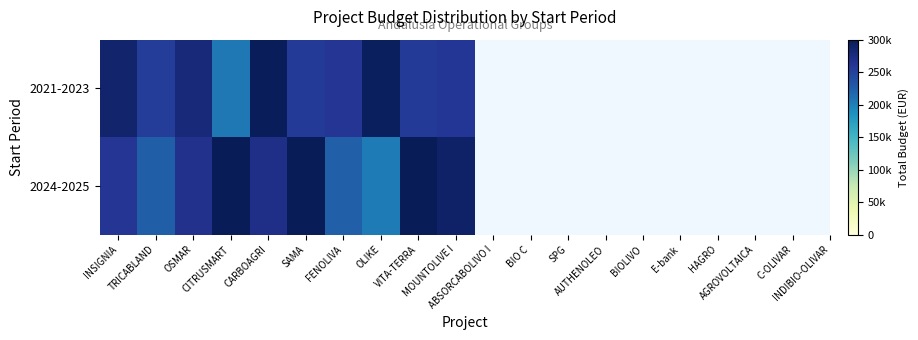

Which series has the largest total across all categories?

2021-2023